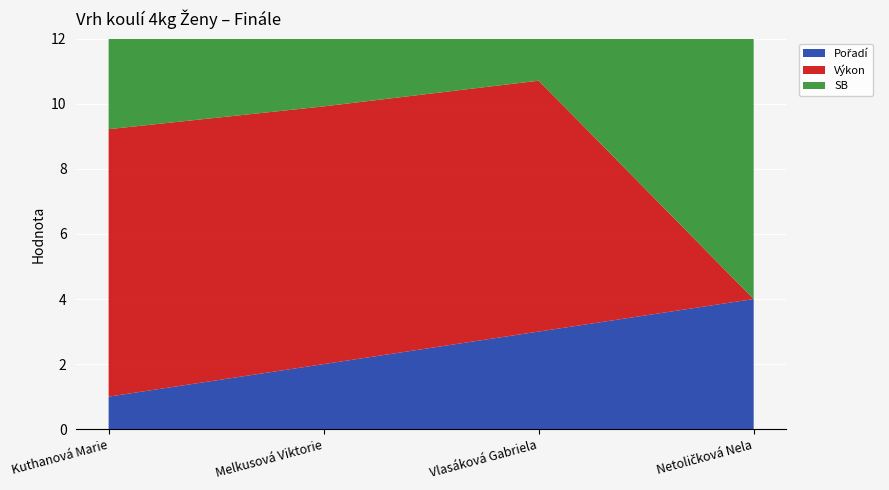

Reading right to left, what are all the values shown in this chart?

Pořadí: Netoličková Nela=4.0	Vlasáková Gabriela=3.0	Melkusová Viktorie=2.0	Kuthanová Marie=1.0
Výkon: Netoličková Nela=0.0	Vlasáková Gabriela=7.7	Melkusová Viktorie=7.9	Kuthanová Marie=8.2
SB: Netoličková Nela=10.4	Vlasáková Gabriela=7.9	Melkusová Viktorie=8.8	Kuthanová Marie=9.2